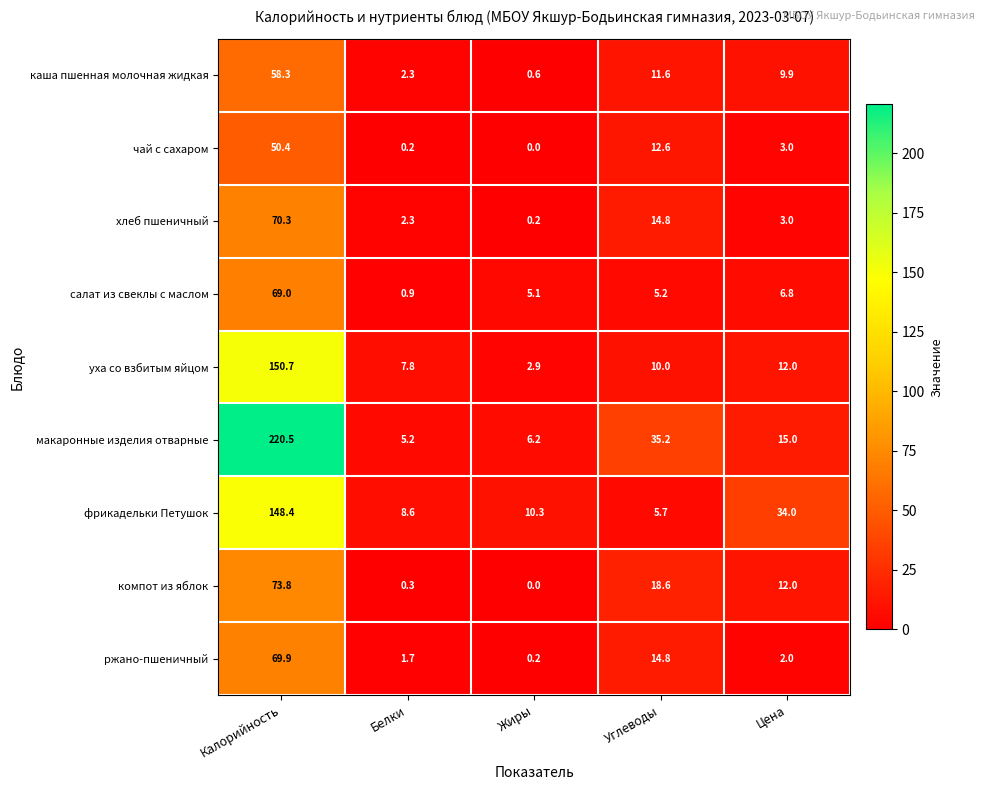

Read the хлеб пшеничный value at Калорийность.

70.3